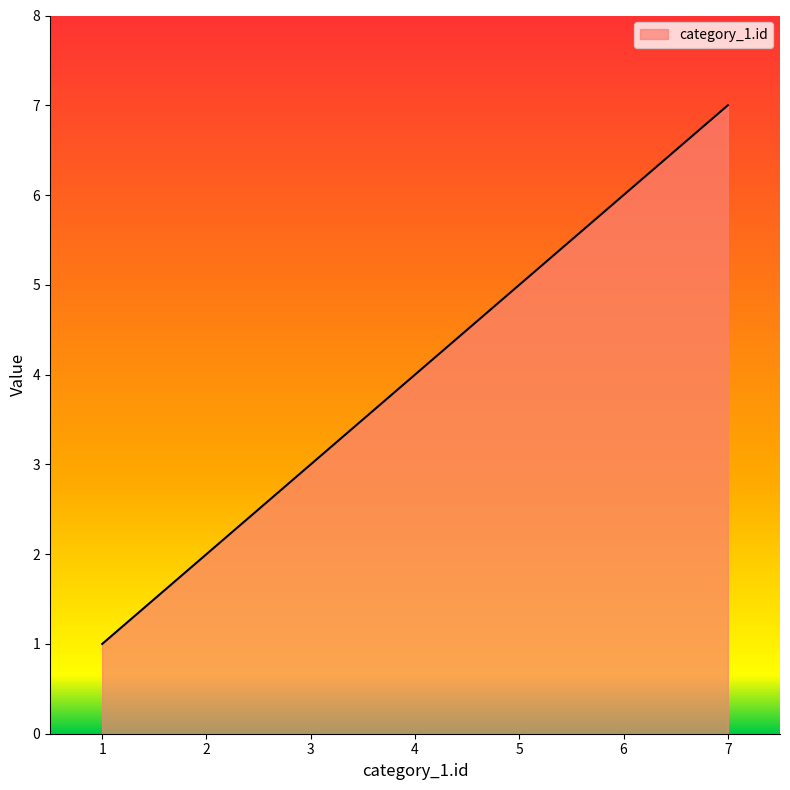

The value at 1 is 2. True or false?

False